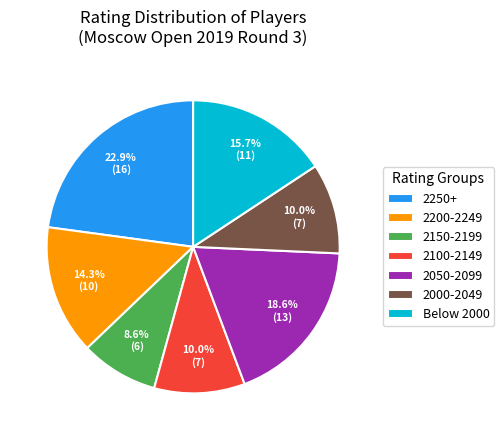

What portion of the pie excludes 2150-2199?

91.4%